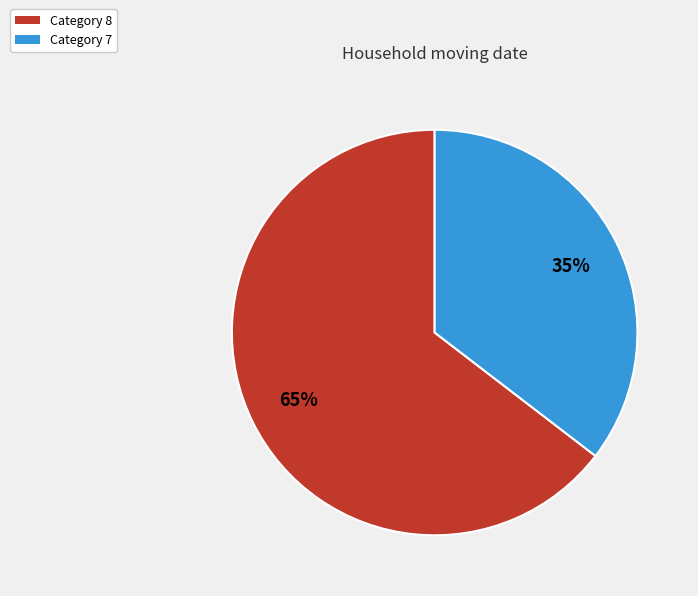

Is it true that Category 8 is 65% of the pie?

True